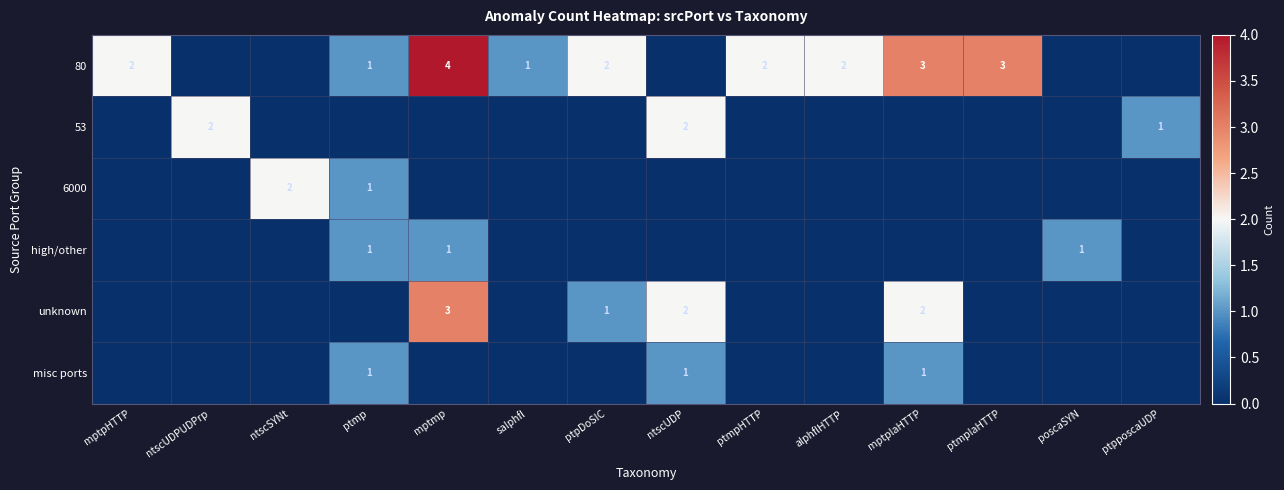

What is the sum of the 80 values at ptpDoSIC and alphflHTTP?

4